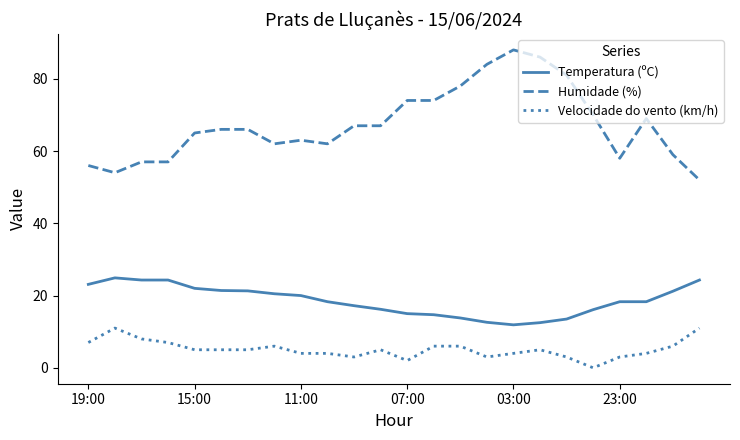

What is the lowest value of the Humidade (%) series?

52.0